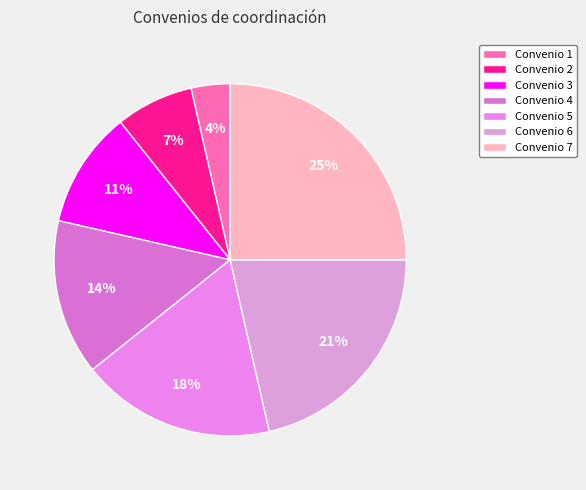

The Convenio 4 slice represents 26% of the pie. True or false?

False